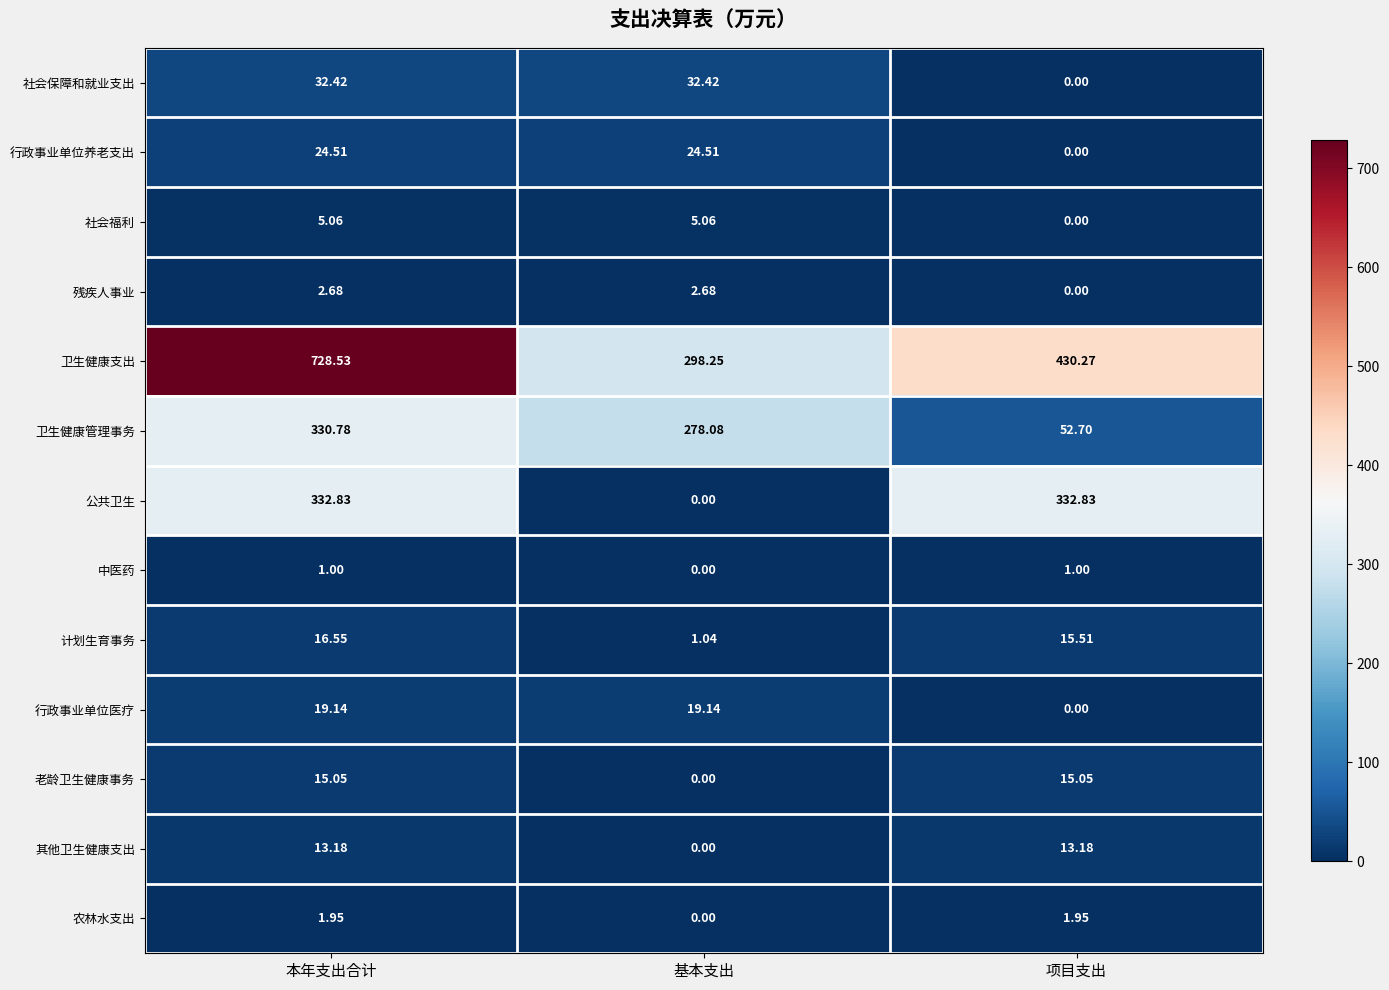

Which series has the largest range (max minus min)?

卫生健康支出